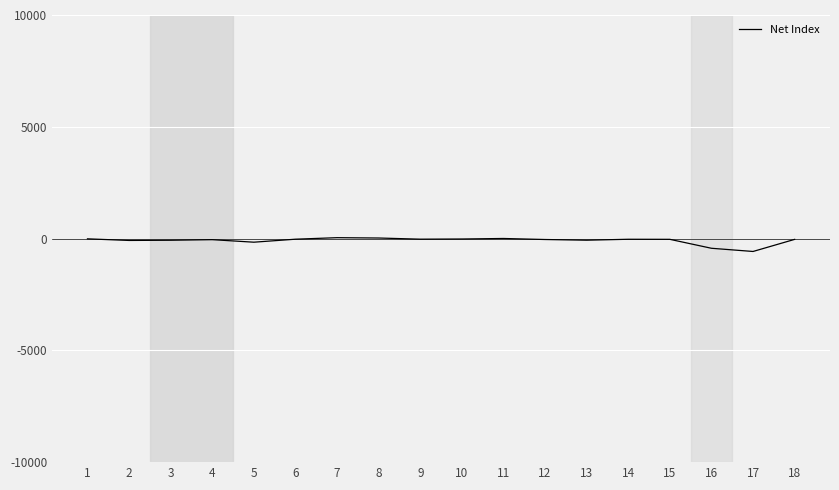

What is the maximum value shown in the chart?

40